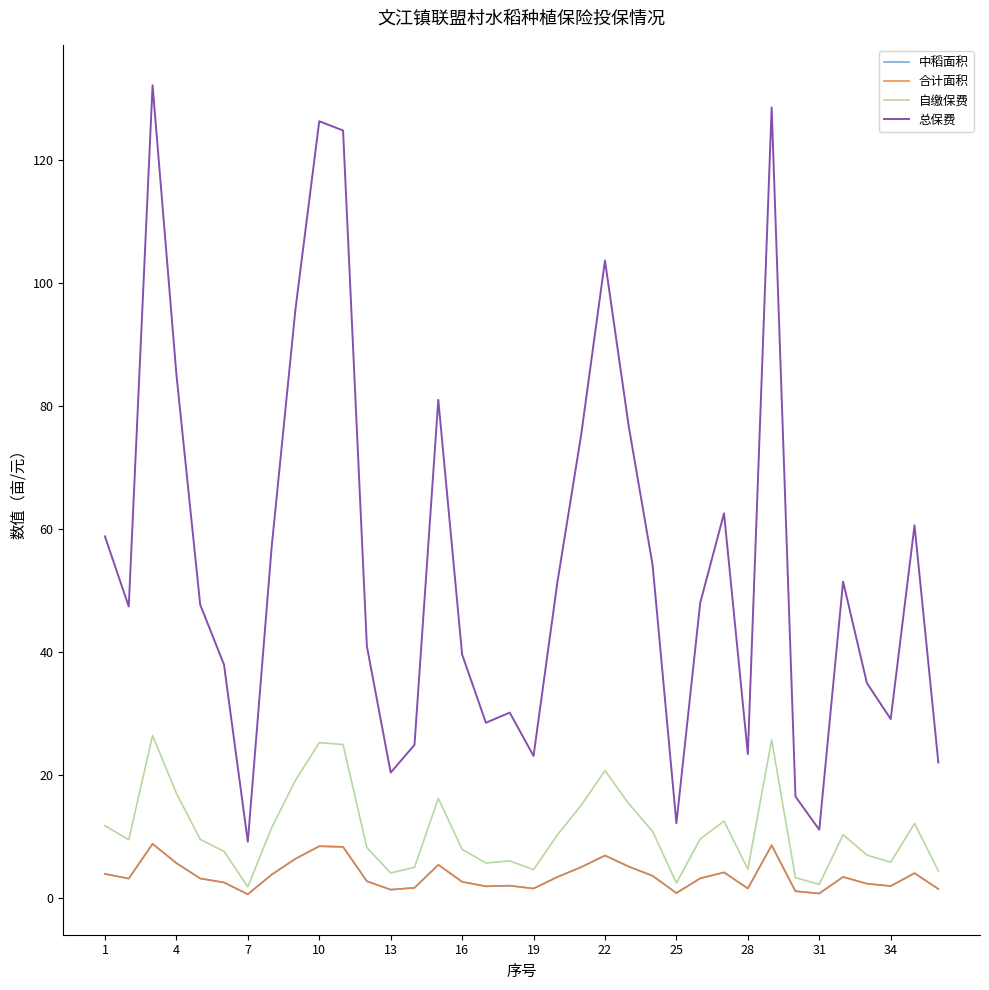

Does the chart have visible grid lines?

No